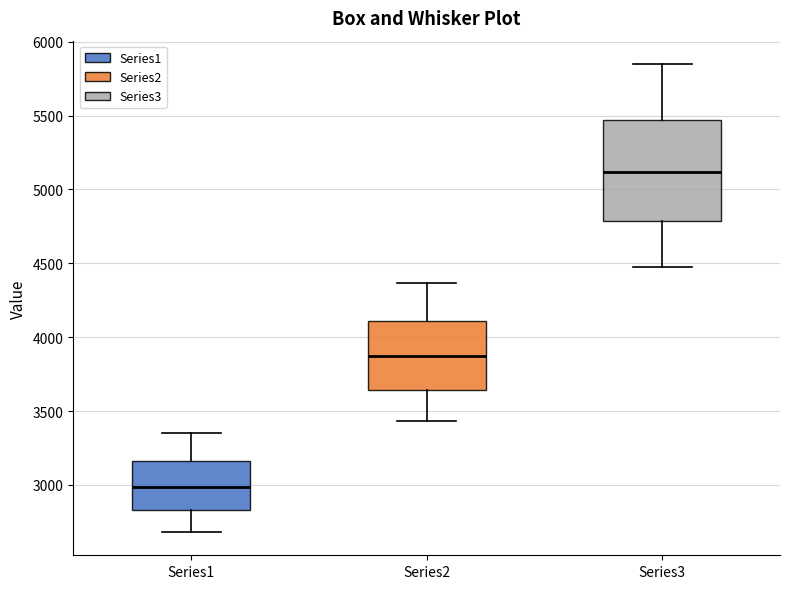

Comparing the boxes themselves (not the whiskers), which one is the tallest?

Series3